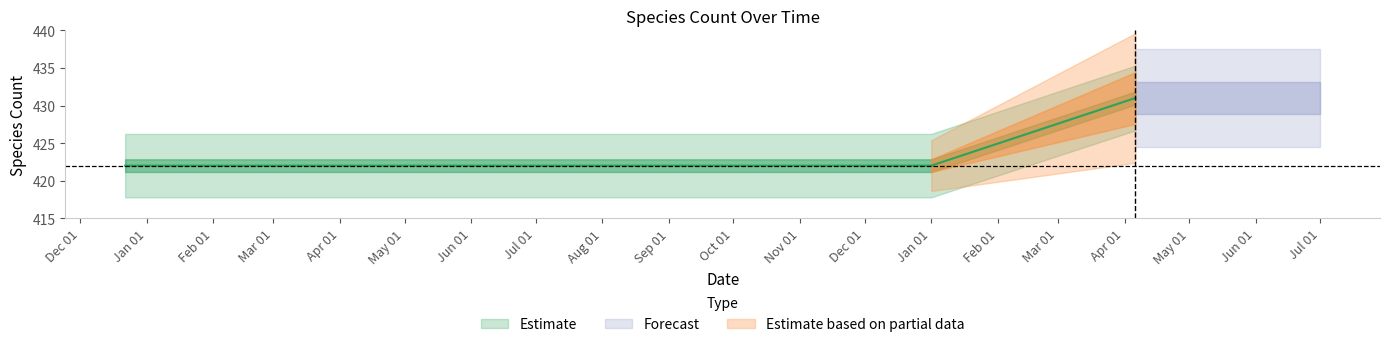

What is the greatest value displayed?

431